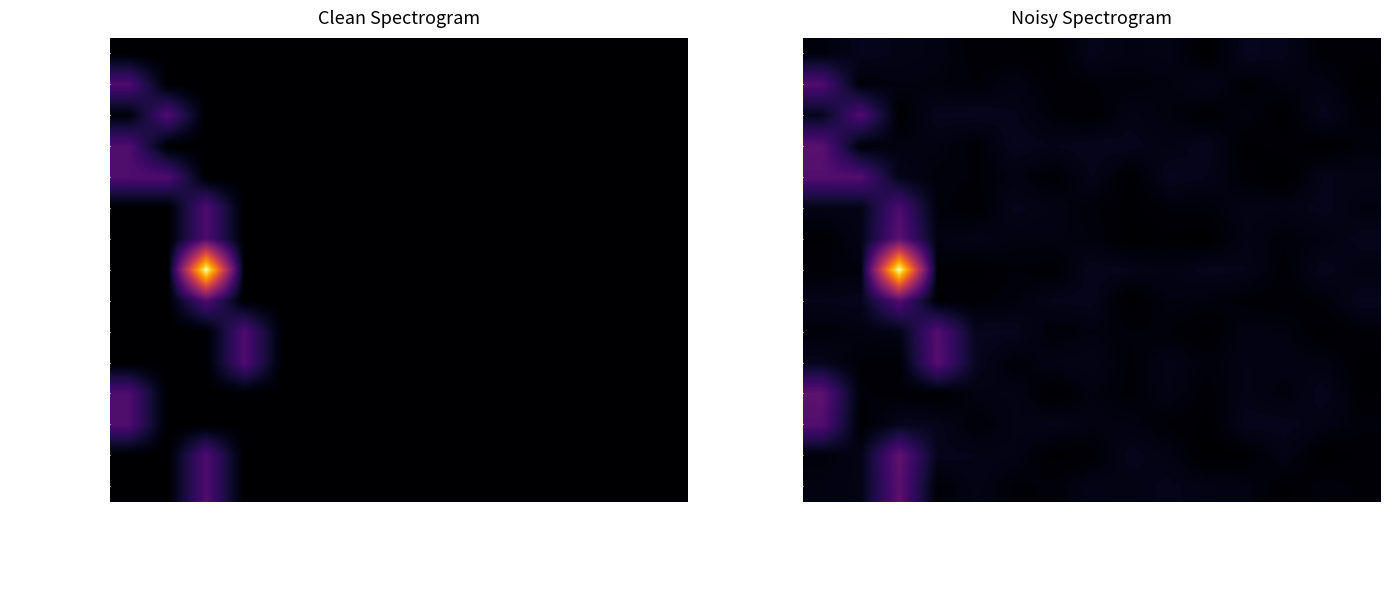

At how many categories does at least one series exceed 2?

1